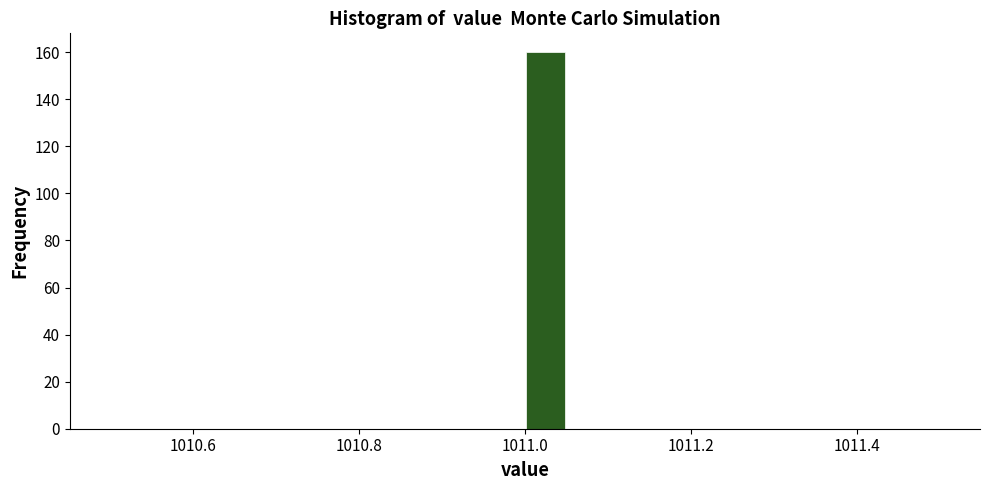

Read against the x-axis, roughly where is the centre of the tallest bar?

1011.02